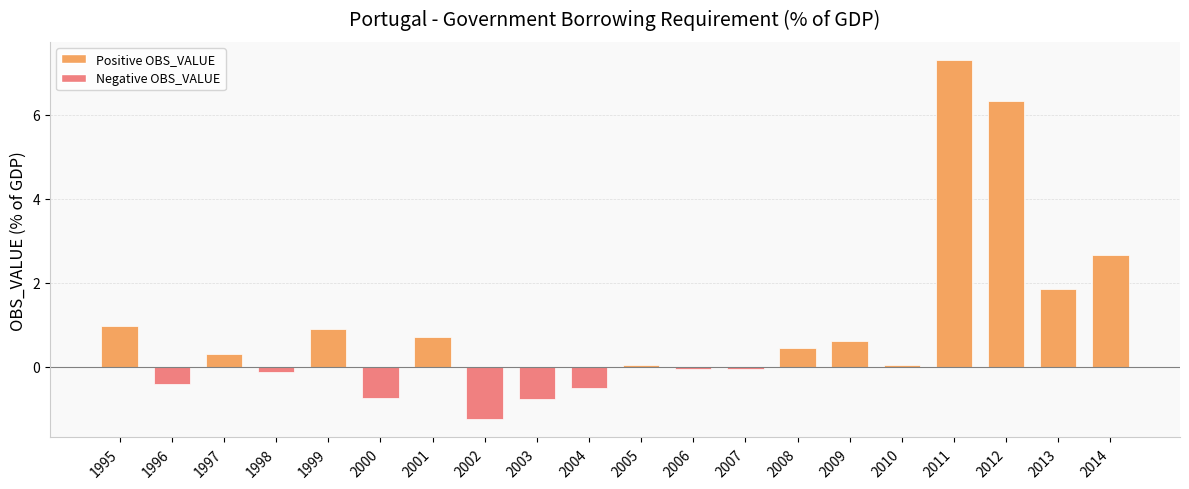

What is the change in value from 1997 to 1998?

-0.4